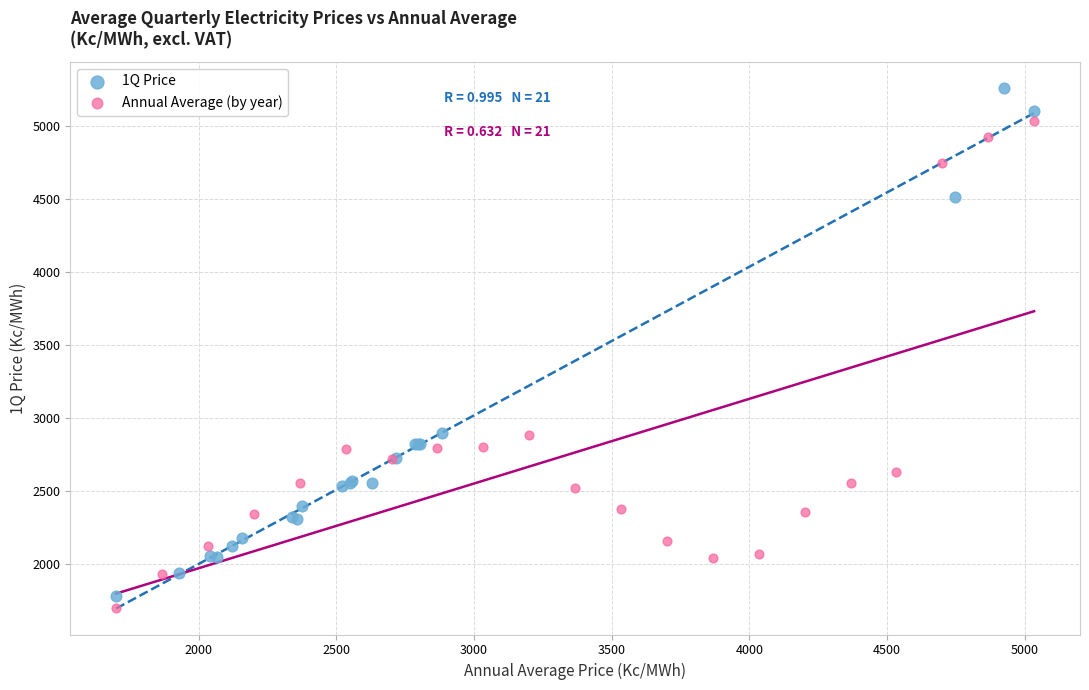

Which series reaches the maximum Y coordinate?

1Q Price